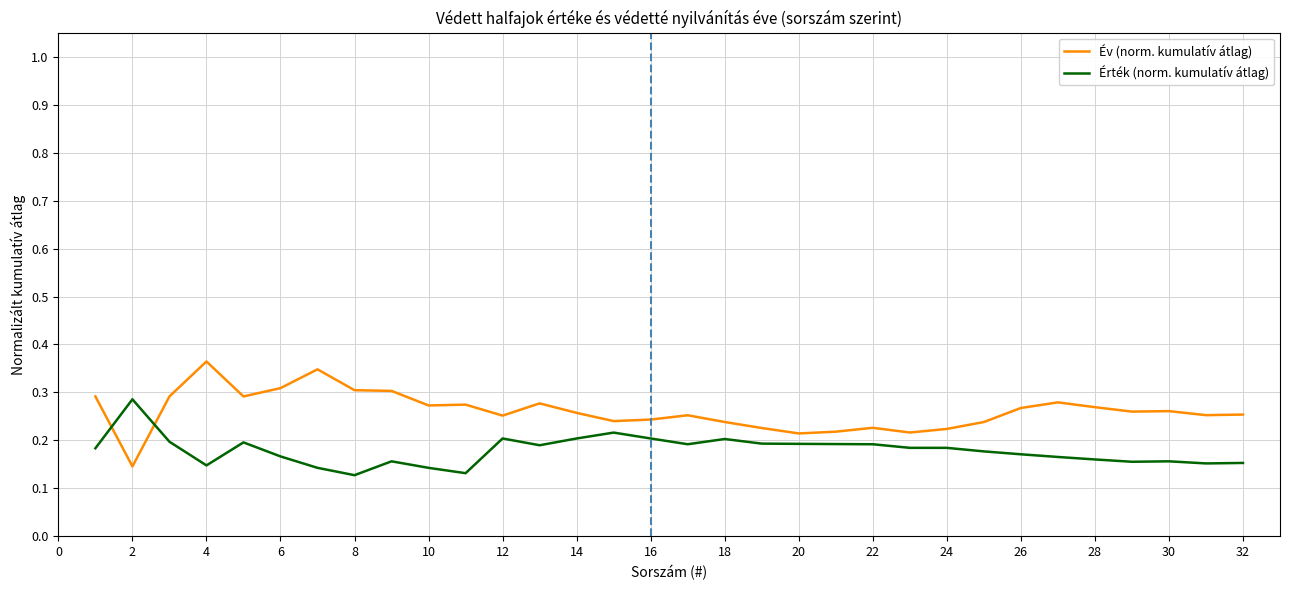

How many times do Év (norm. kumulatív átlag) and Érték (norm. kumulatív átlag) cross each other?

2